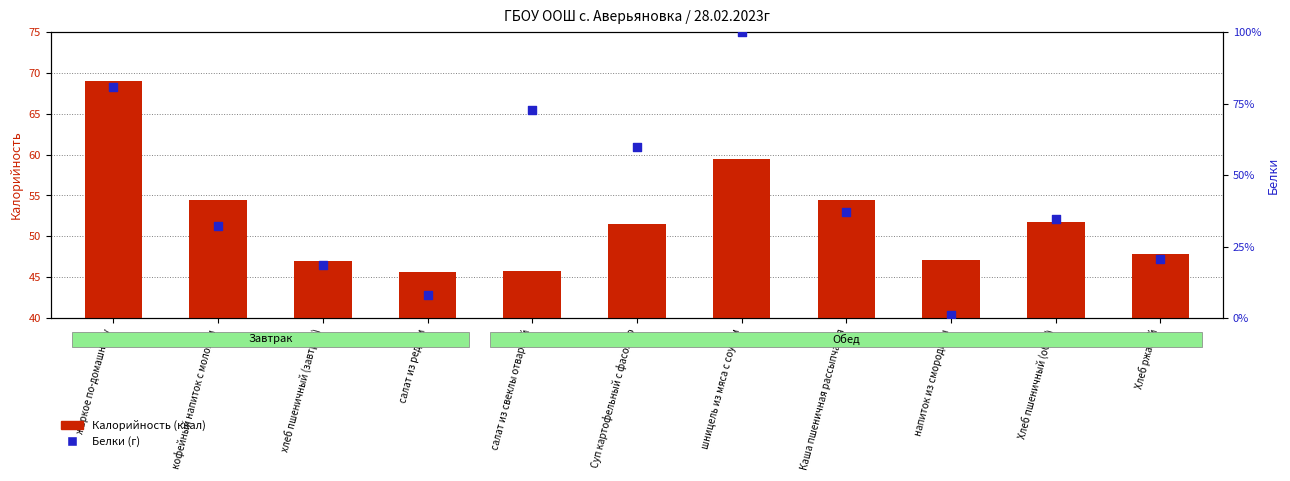

At how many categories does at least one series exceed 76?

2